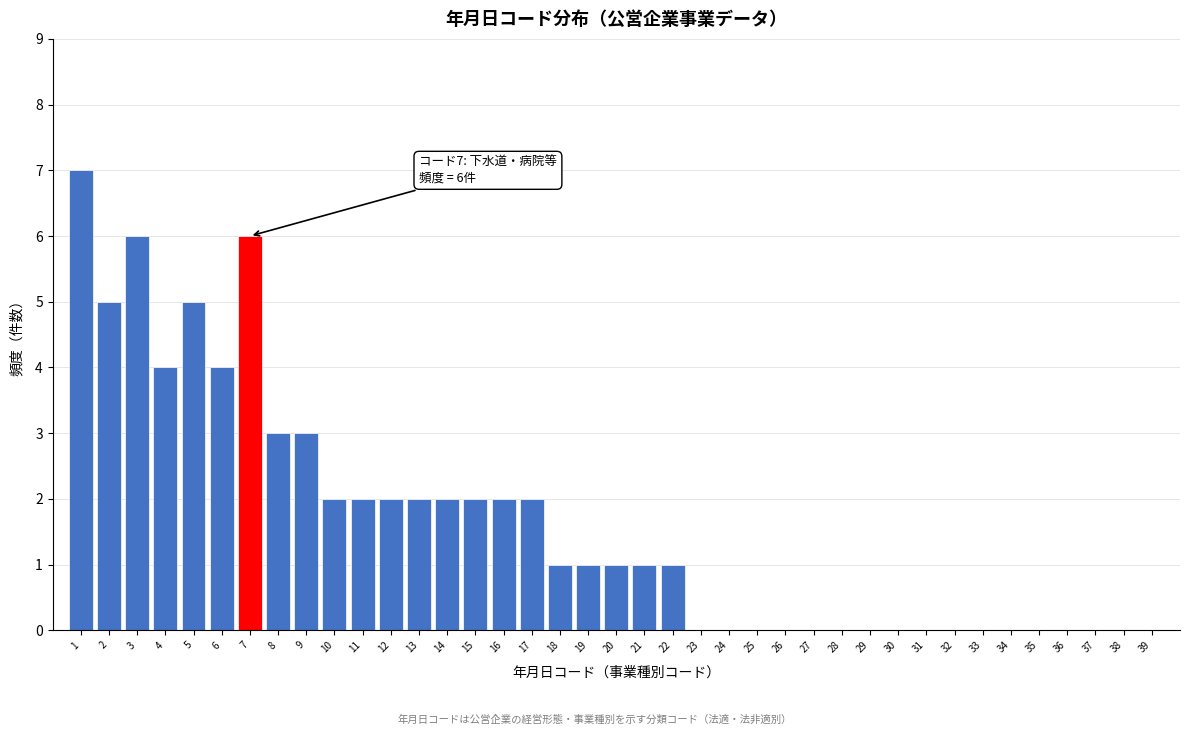

Between 21 and 38, which is larger?

21